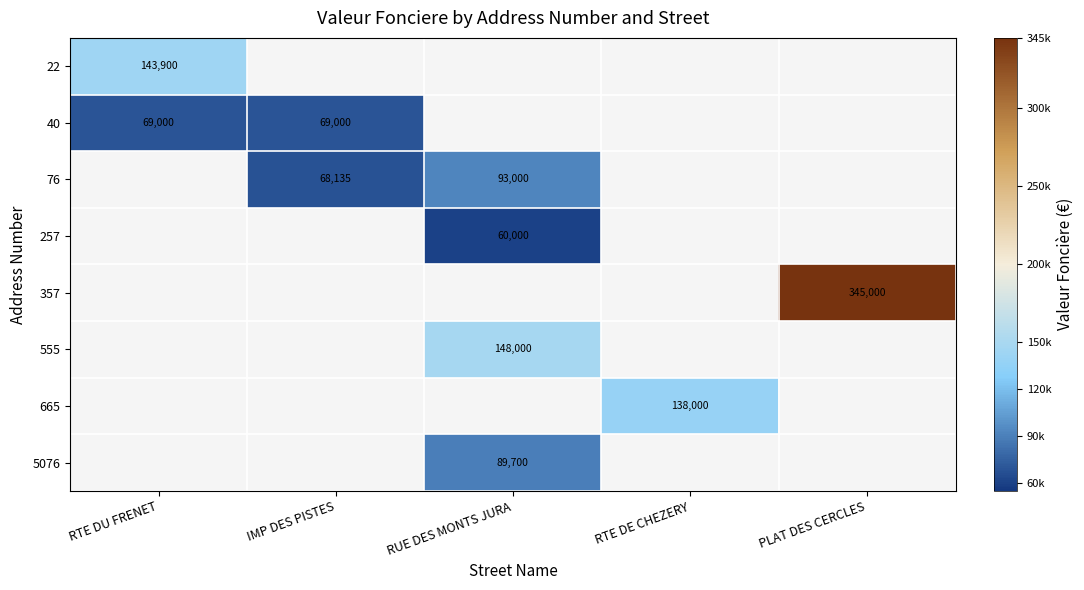

Is it true that 555 equals 148000 at RUE DES MONTS JURA?

True